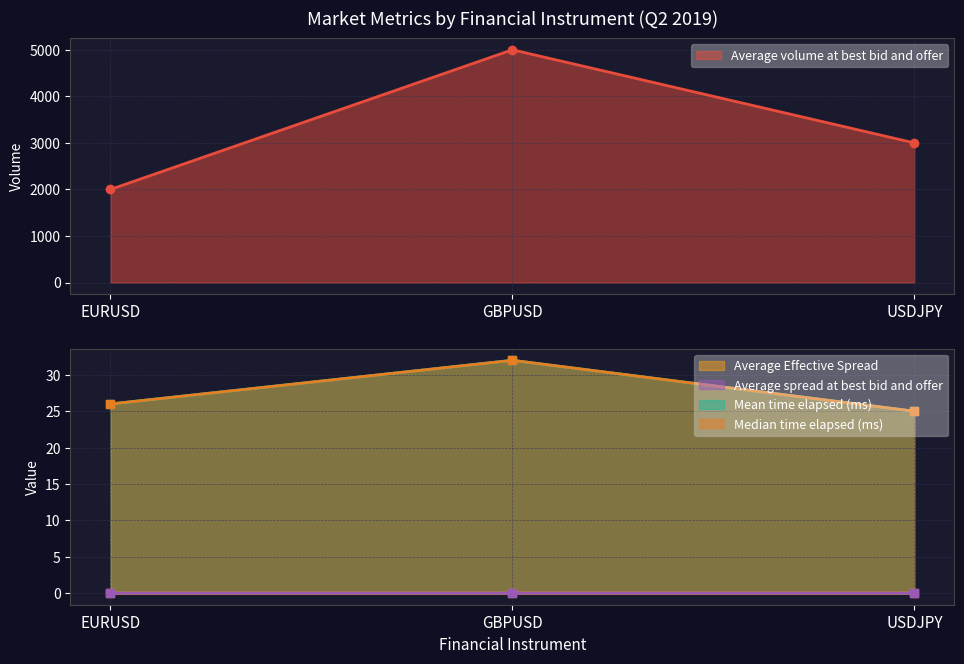

What is the greatest value displayed?

5000.0